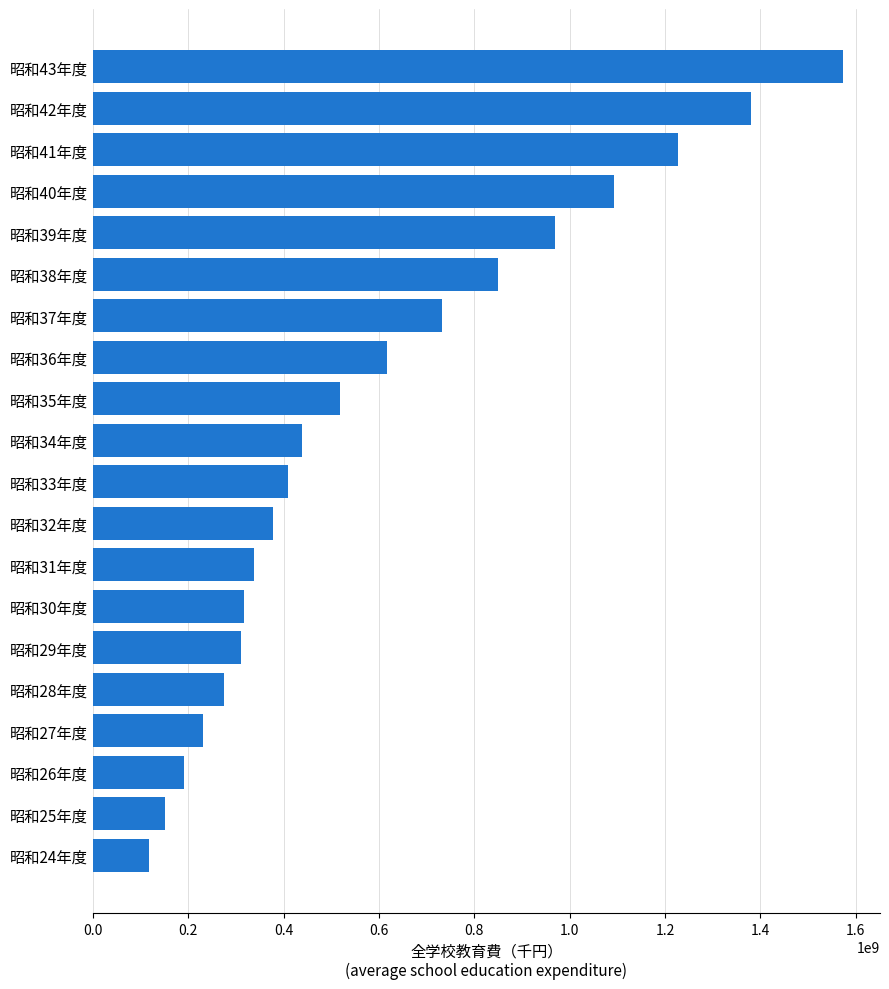

What is the minimum value shown in the chart?

118407669